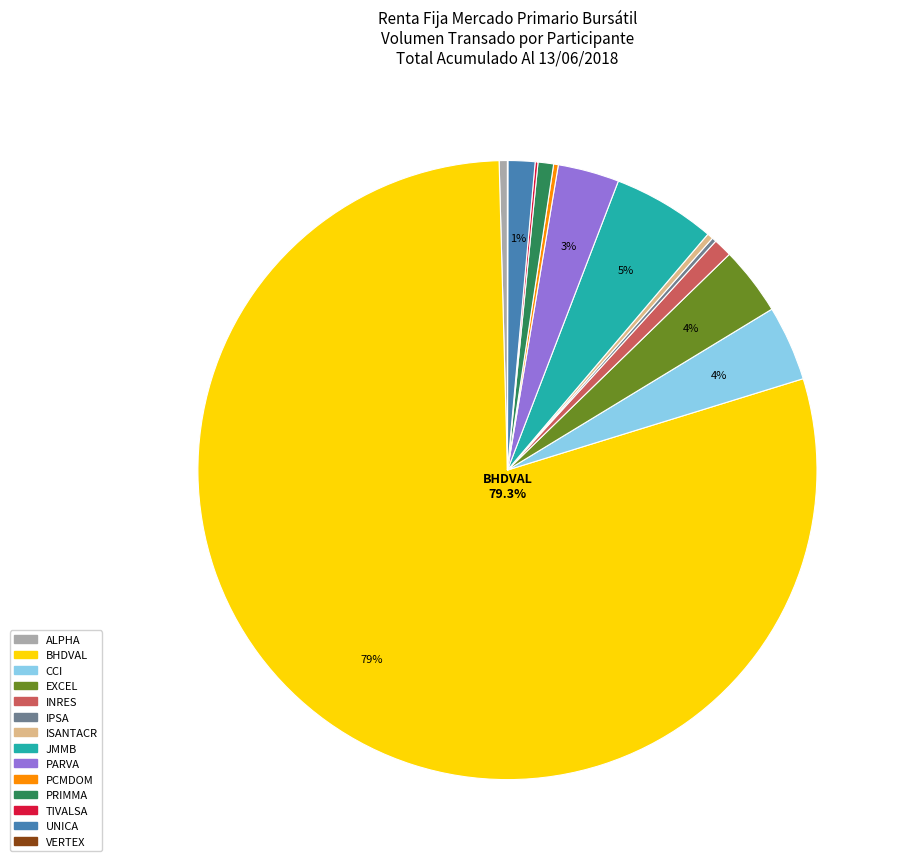

How much of the chart is everything except EXCEL?

96.4%